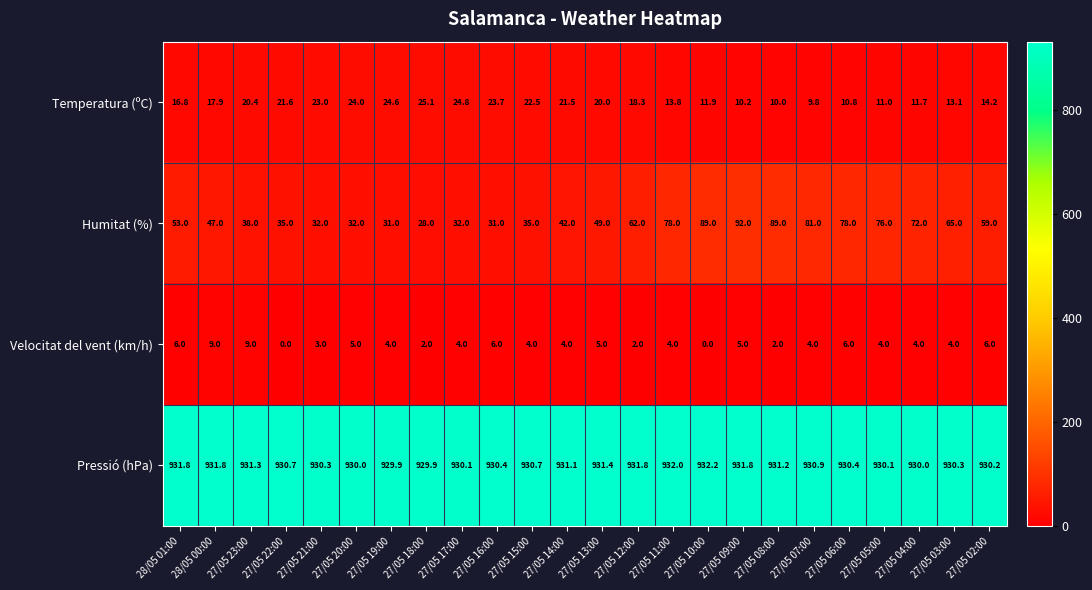

Which series has the largest range (max minus min)?

Humitat (%)